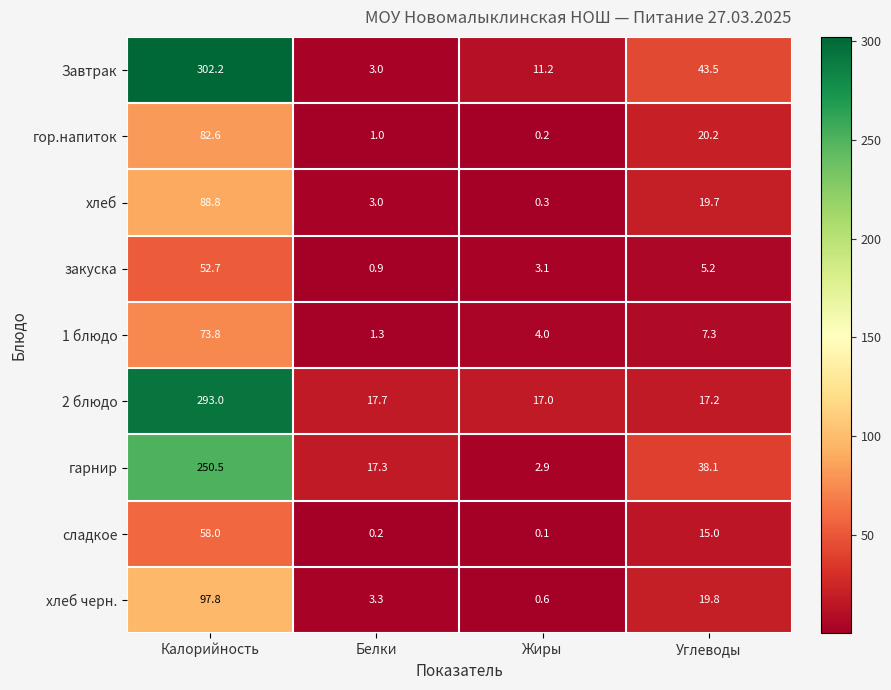

What is the sum of the сладкое values at Жиры and Углеводы?

15.1